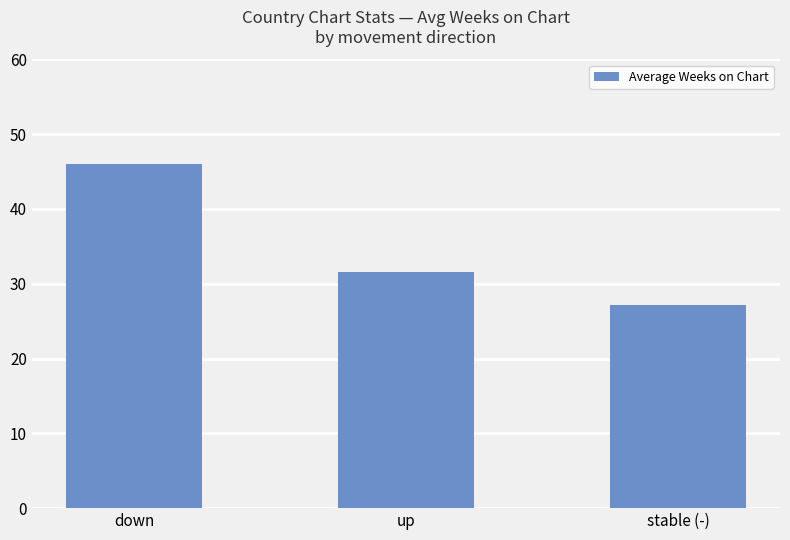

Which category has the lowest value across all series?

stable (-)